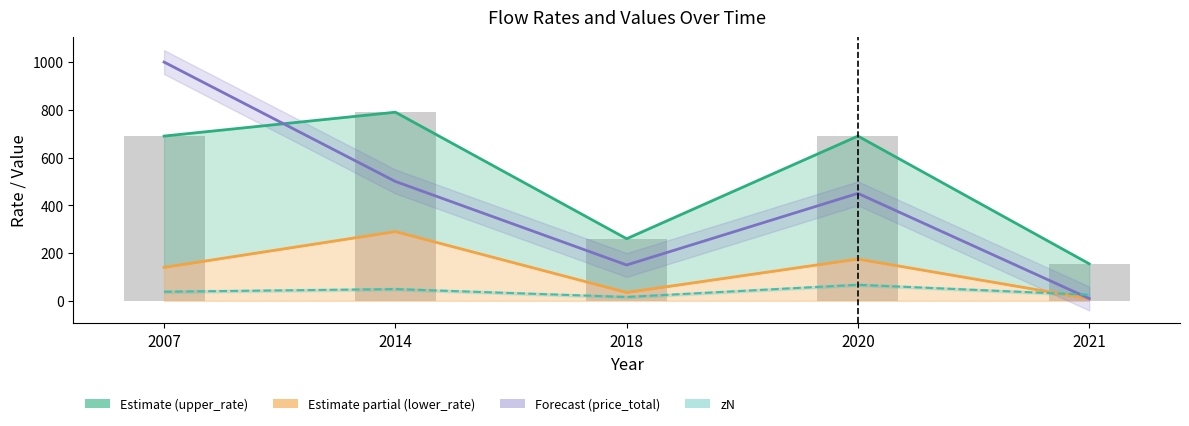

The value of upper_rate at 2018 is 260.0. True or false?

True